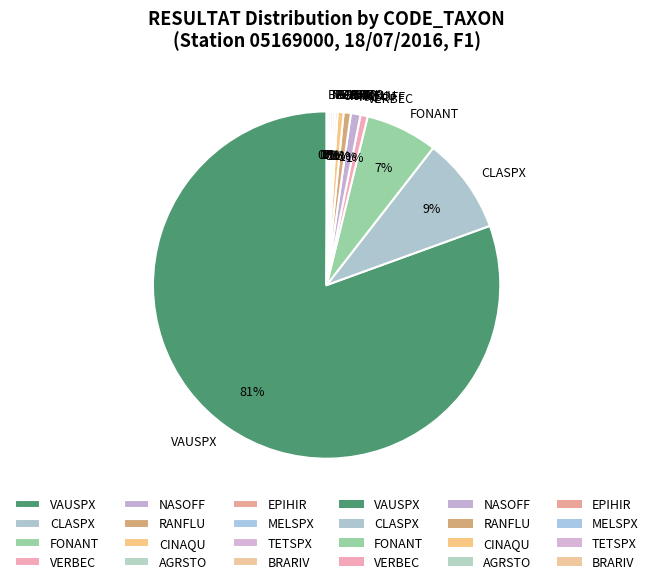

Is there a majority slice in this chart?

Yes